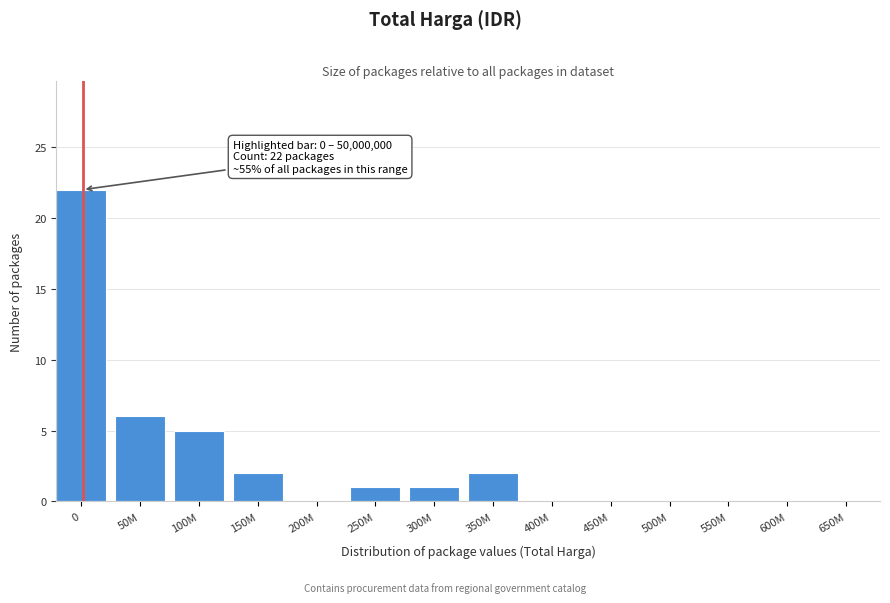

Reading right to left, list all the values displayed in this chart.

650M=0	600M=0	550M=0	500M=0	450M=0	400M=0	350M=2	300M=1	250M=1	200M=0	150M=2	100M=5	50M=6	0=22